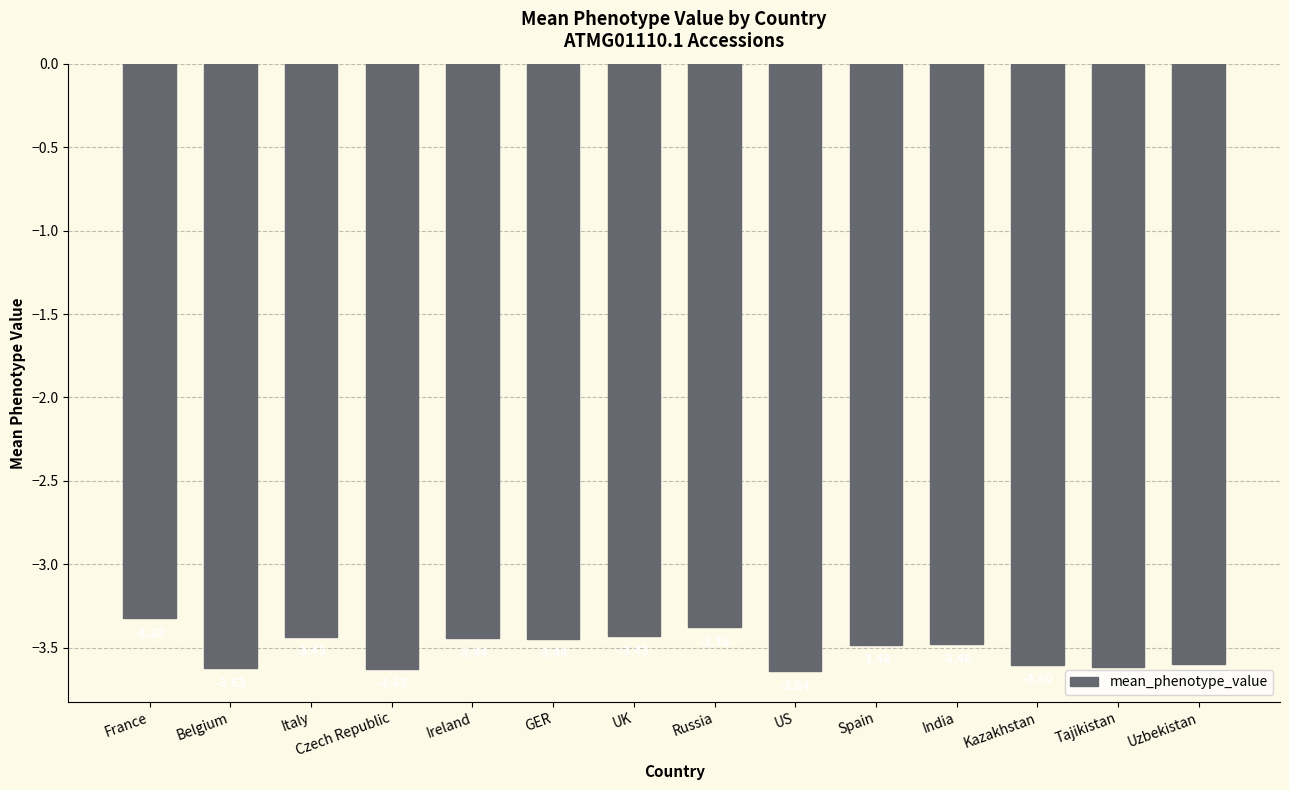

What is the difference between the maximum and minimum values?

0.3